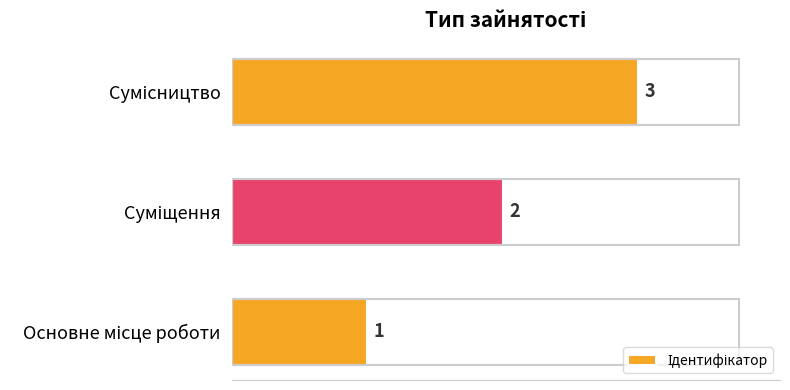

What is the sum of all values?

6